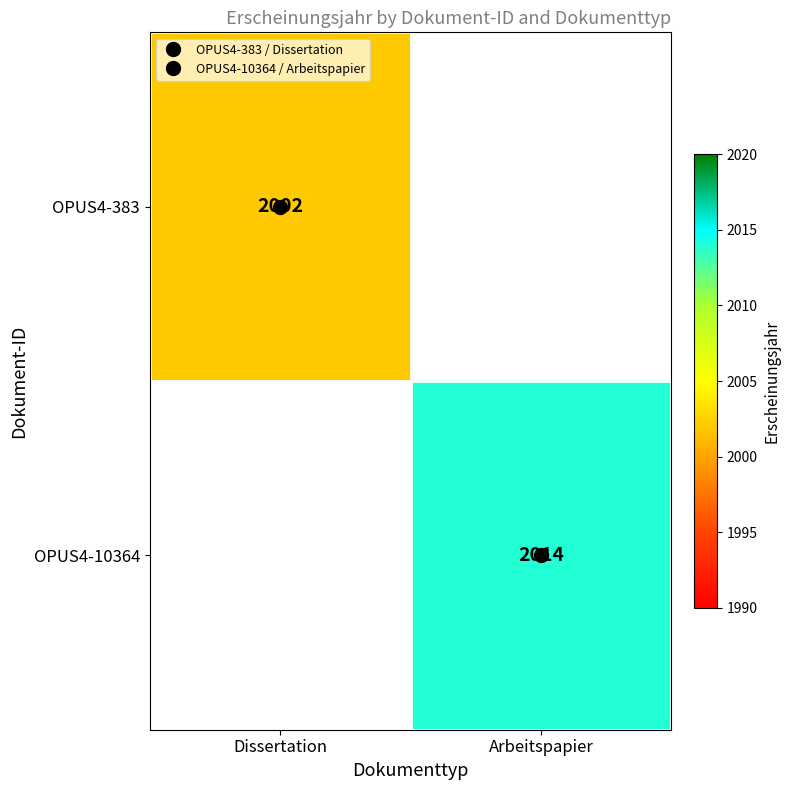

What value does the OPUS4-10364 series have at Arbeitspapier?

2014.0